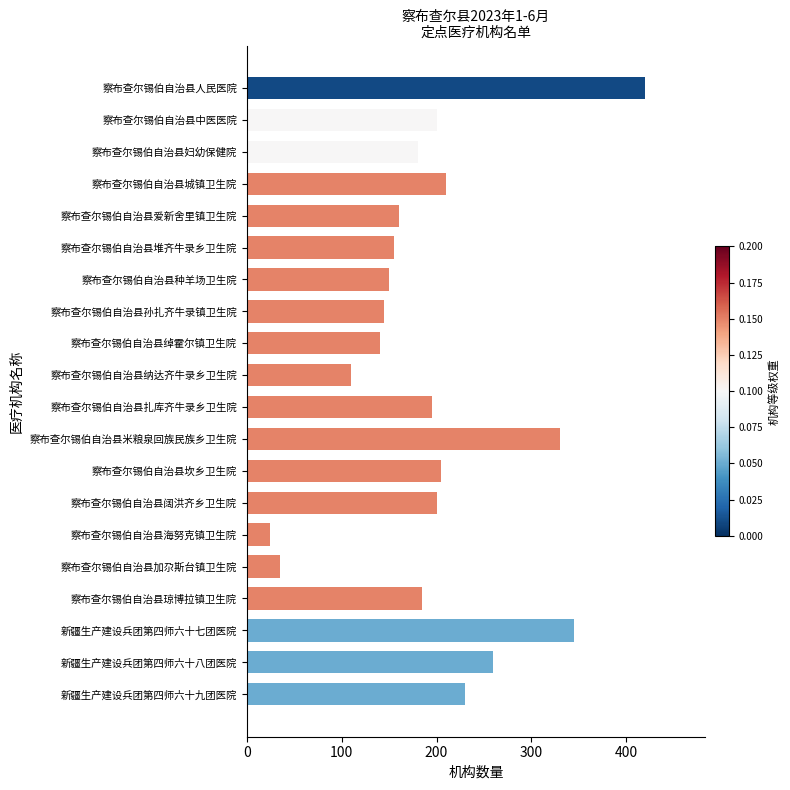

Approximately how many times larger is the value at 察布查尔锡伯自治县人民医院 compared to 新疆生产建设兵团第四师六十七团医院?

1.2